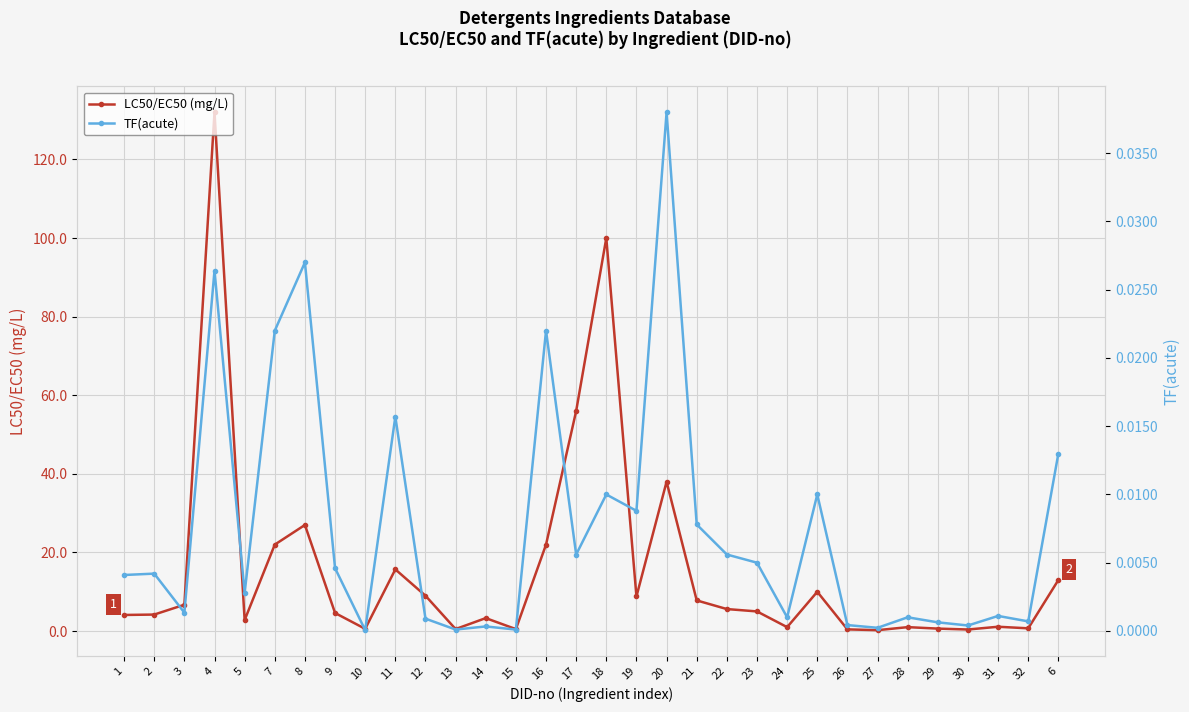

Reading left to right, extract all data points from this chart.

LC50/EC50 (mg/L): 4.1	4.2	6.7	132.0	2.8	22.0	27.0	4.6	0.6	15.7	9.0	0.5	3.3	0.5	22.0	56.0	100.0	8.8	38.0	7.8	5.6	5.0	1.0	10.0	0.4	0.2	1.0	0.6	0.4	1.1	0.7	13.0
TF(acute): 0.0	0.0	0.0	0.0	0.0	0.0	0.0	0.0	0.0	0.0	0.0	0.0	0.0	0.0	0.0	0.0	0.0	0.0	0.0	0.0	0.0	0.0	0.0	0.0	0.0	0.0	0.0	0.0	0.0	0.0	0.0	0.0